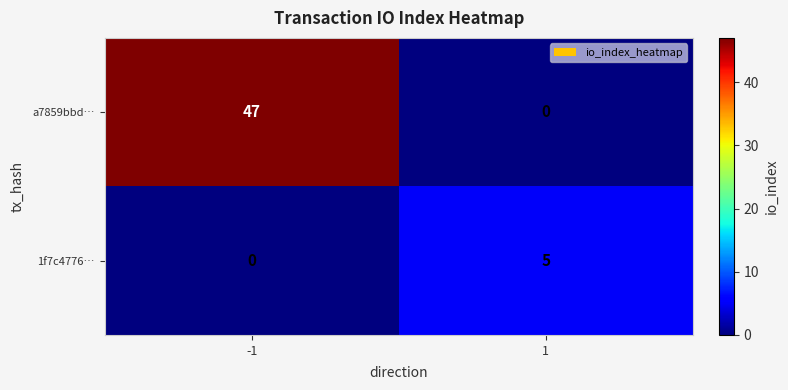

Rank the series by their maximum value, from highest to lowest.

a7859bbd…, 1f7c4776…